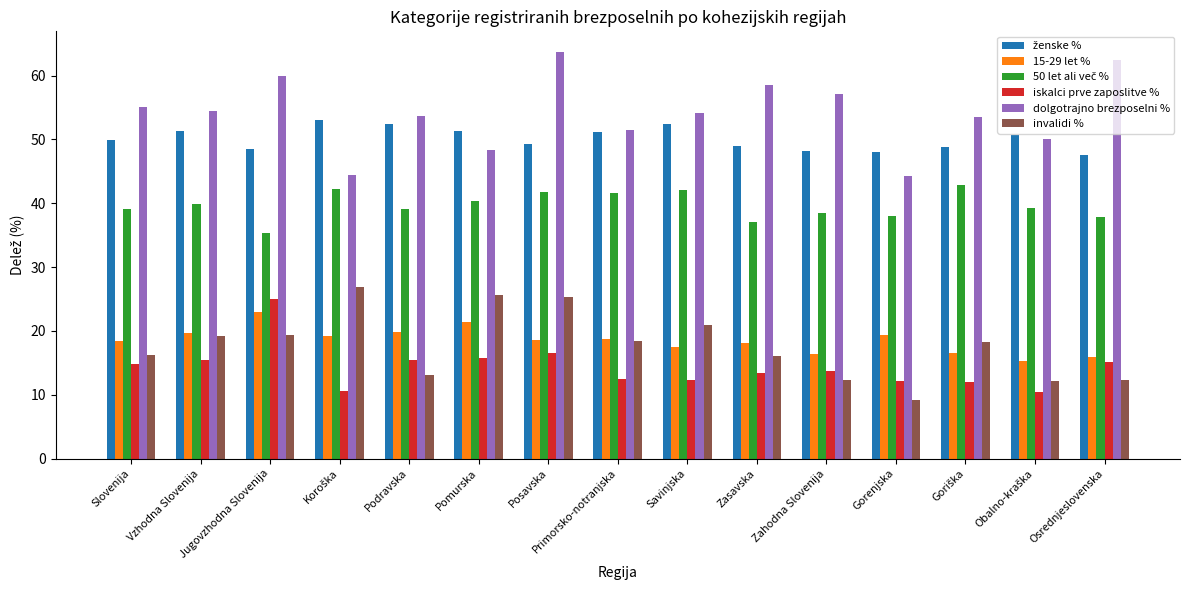

What is the difference between the highest and lowest values at Savinjska?

41.8